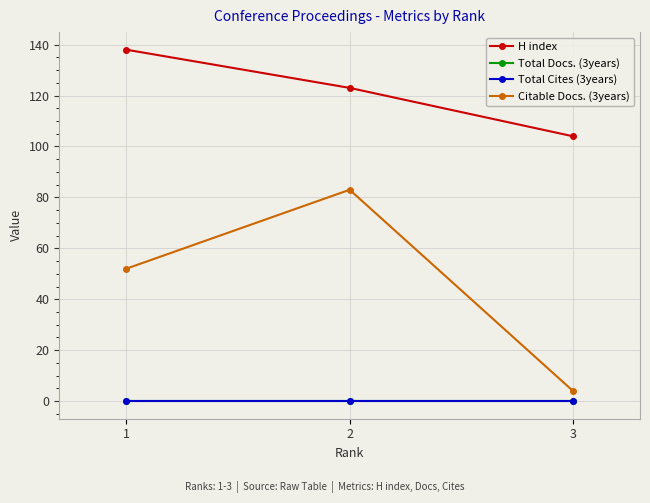

Is this an area chart (filled region under the line)?

No